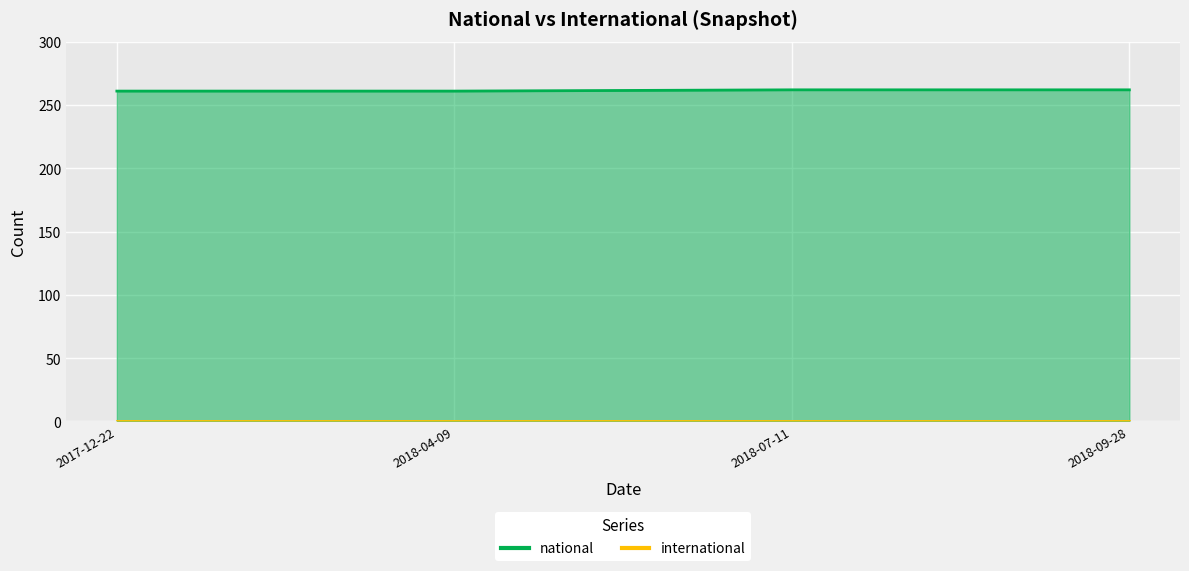

True or false: the data has more than 0 interior local peaks.

False